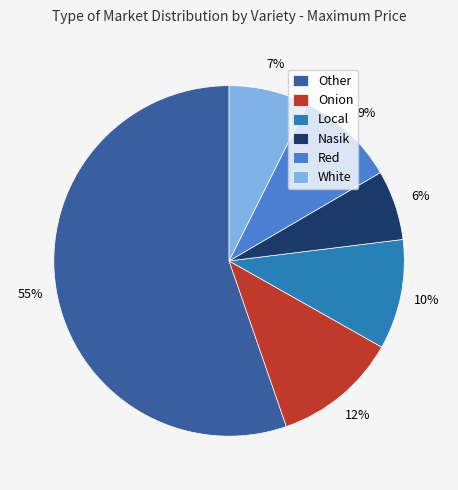

Combined, do Onion and Other account for over 50%?

Yes